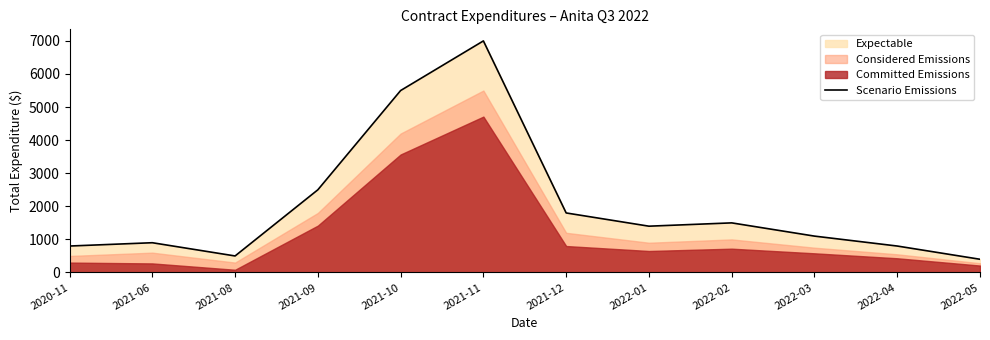

List the labels in order of value, largest first.

2021-11, 2021-10, 2021-09, 2021-12, 2022-02, 2022-01, 2022-03, 2021-06, 2020-11, 2022-04, 2021-08, 2022-05